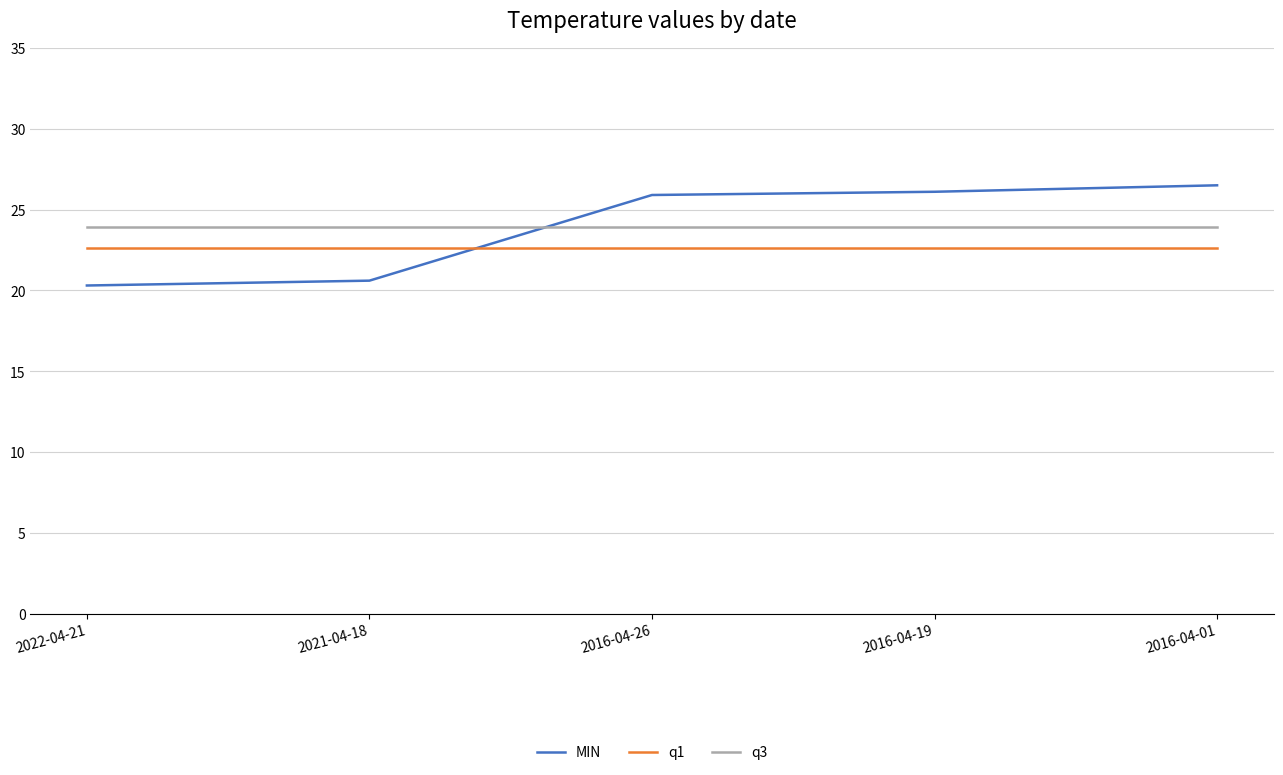

Reading right to left, list all the values displayed in this chart.

MIN: 2016-04-01=26.5	2016-04-19=26.1	2016-04-26=25.9	2021-04-18=20.6	2022-04-21=20.3
q1: 2016-04-01=22.6	2016-04-19=22.6	2016-04-26=22.6	2021-04-18=22.6	2022-04-21=22.6
q3: 2016-04-01=23.9	2016-04-19=23.9	2016-04-26=23.9	2021-04-18=23.9	2022-04-21=23.9